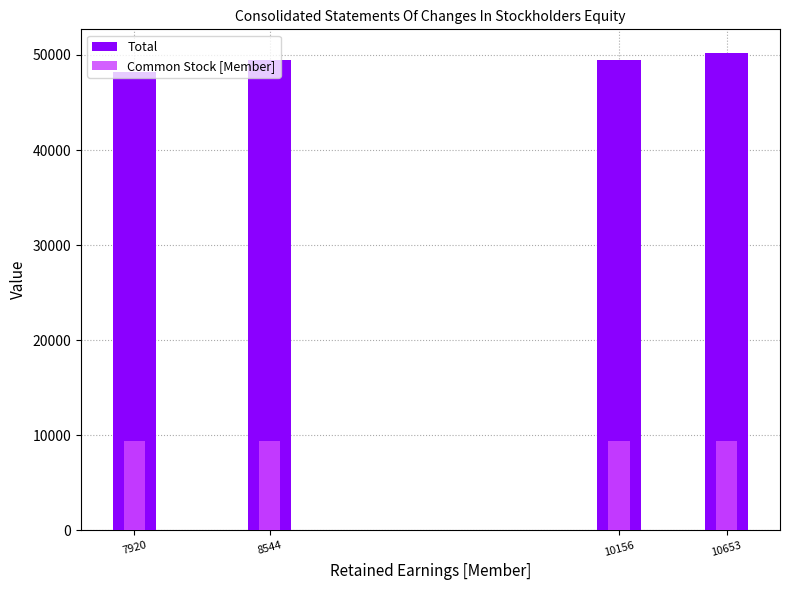

At 8544, list the series in order from smallest to largest.

Common Stock [Member], Total